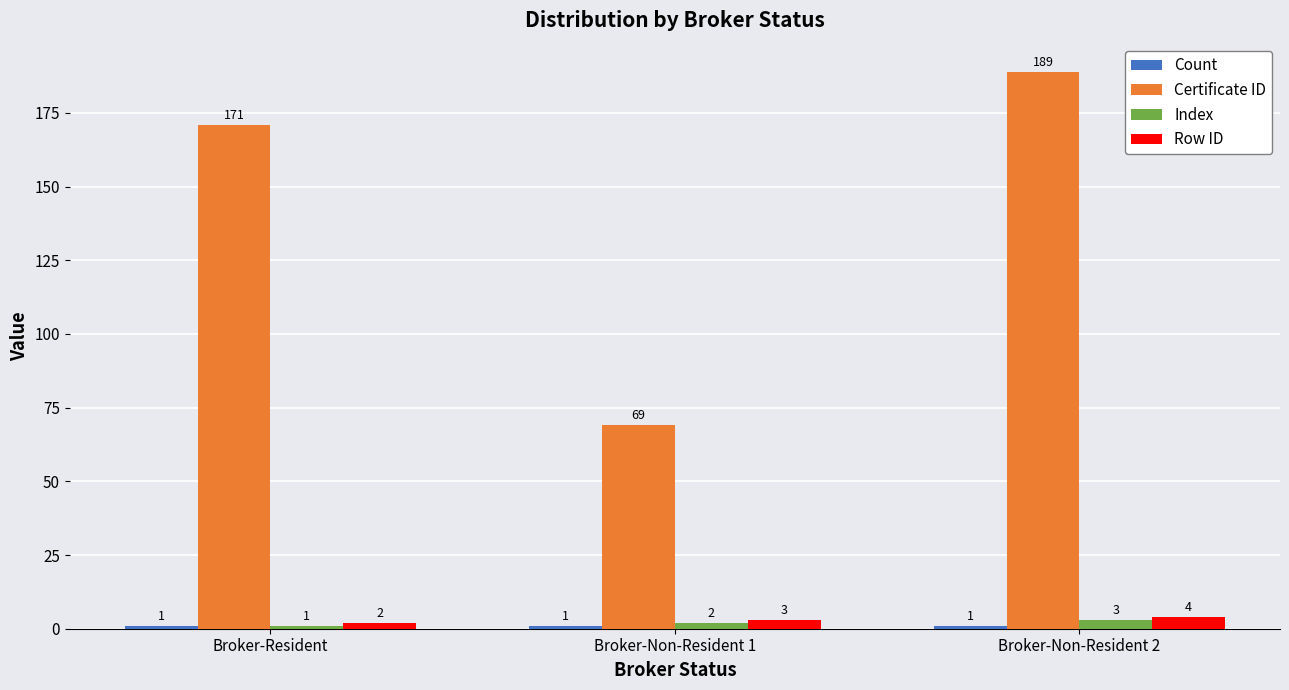

What is the label of the 2nd bar from the right?

Broker-Non-Resident 1